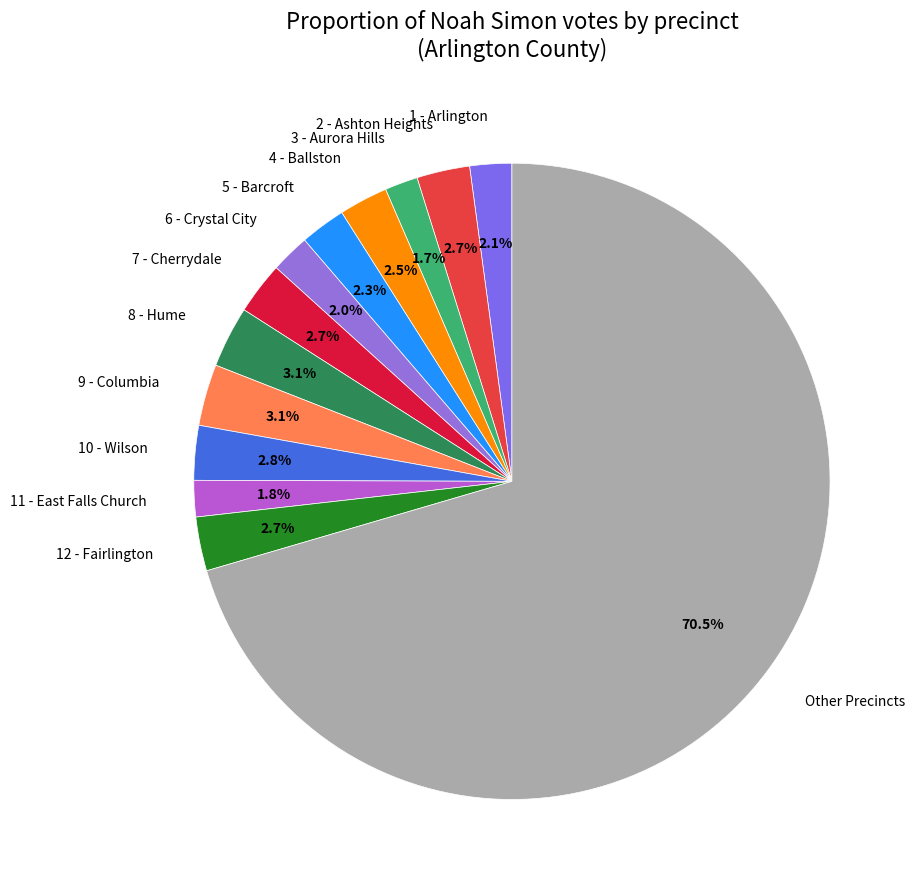

Which slice is the largest?

Other Precincts